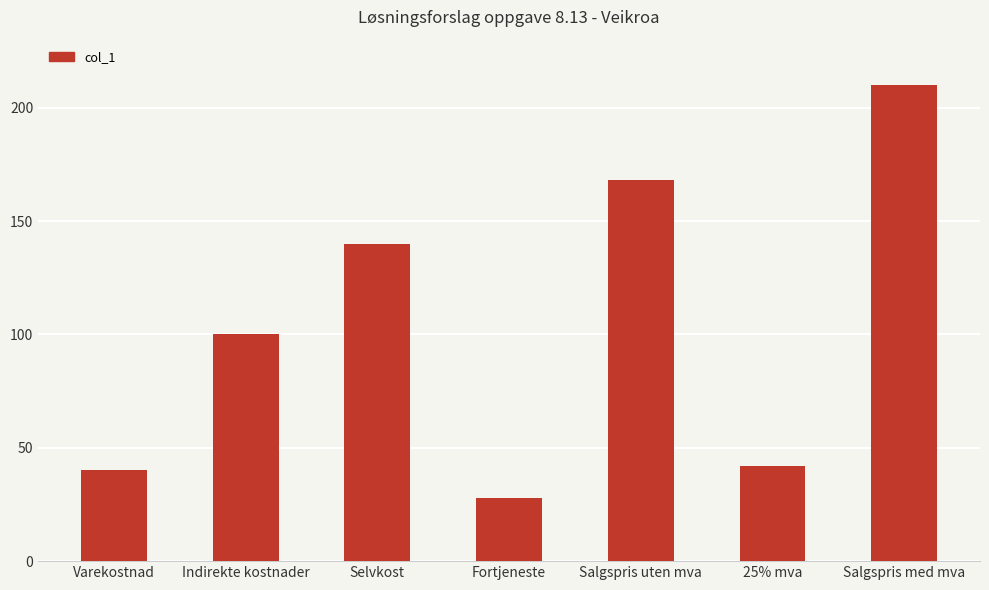

Reading left to right, what are all the values shown in this chart?

Varekostnad=40	Indirekte kostnader=100	Selvkost=140	Fortjeneste=28	Salgspris uten mva=168	25% mva=42	Salgspris med mva=210